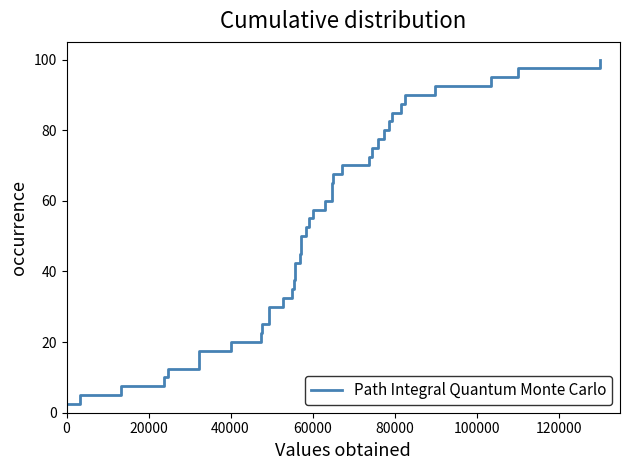

What is the sum of all values?

2050.0